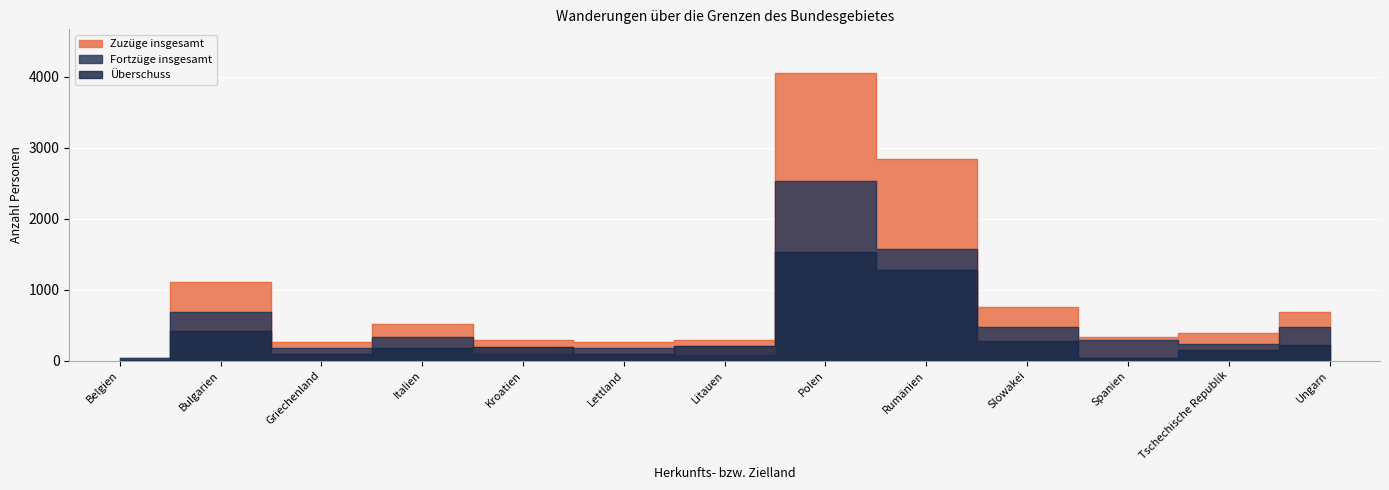

At which category is the sum across all series the highest?

Polen